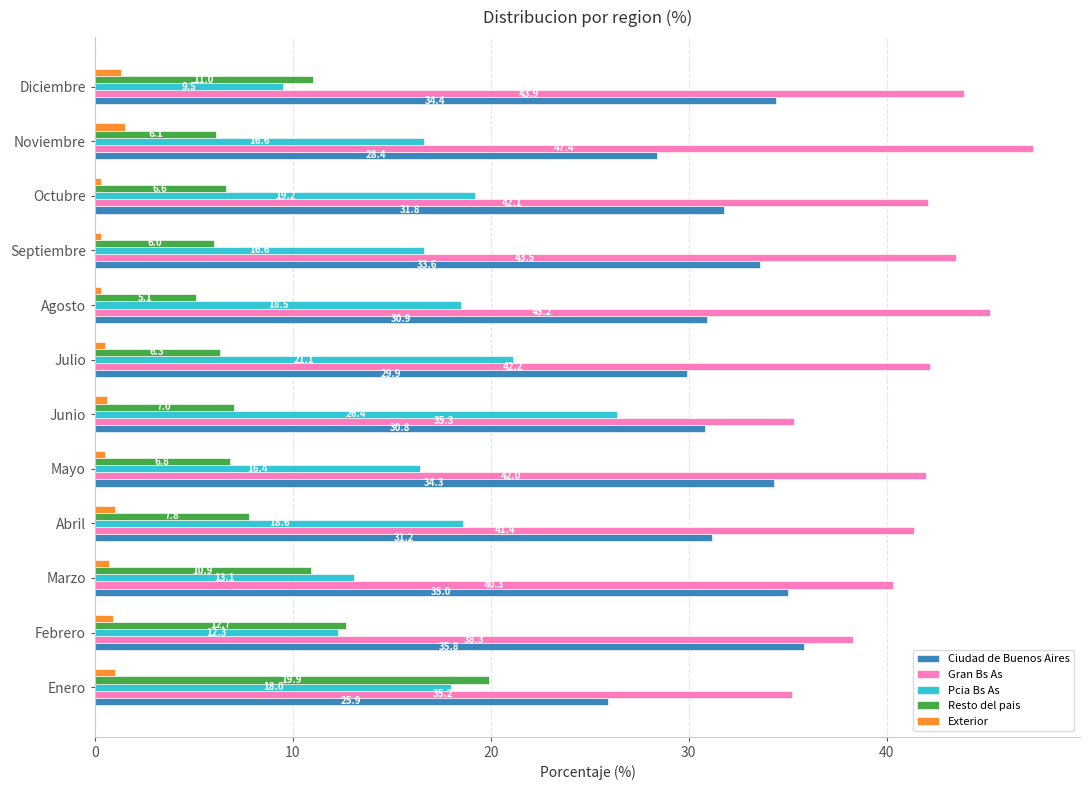

List the series in order of their peak value, highest first.

Gran Bs As, Ciudad de Buenos Aires, Pcia Bs As, Resto del pais, Exterior